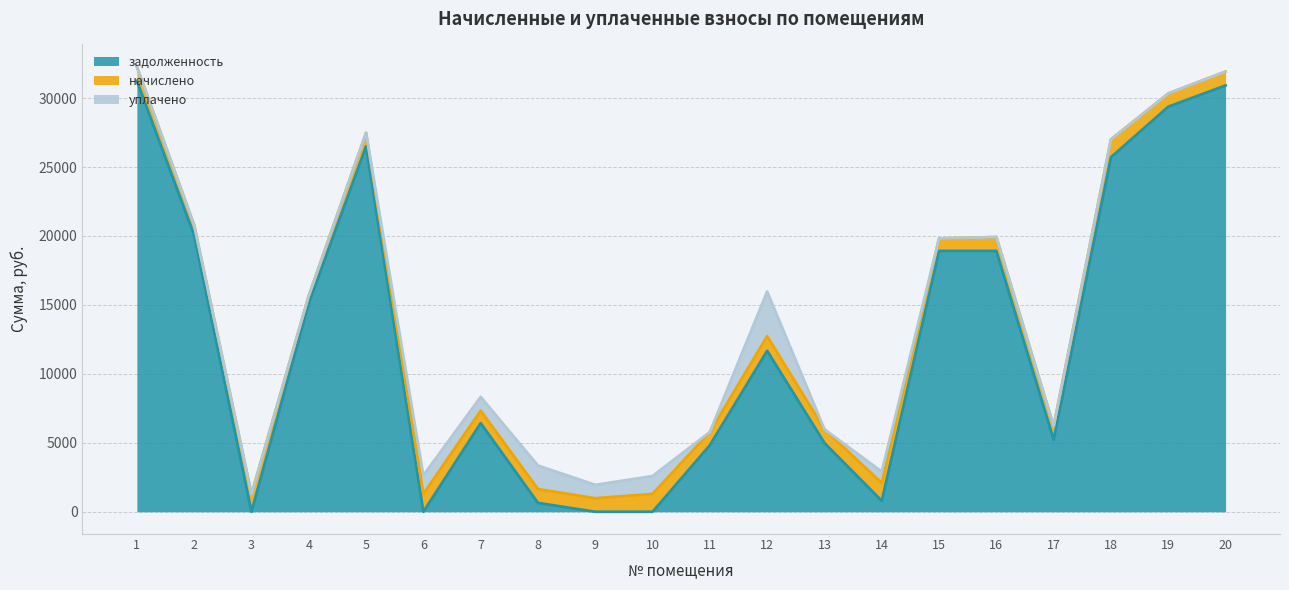

The уплачено series shows 0.0 at 4. True or false?

True